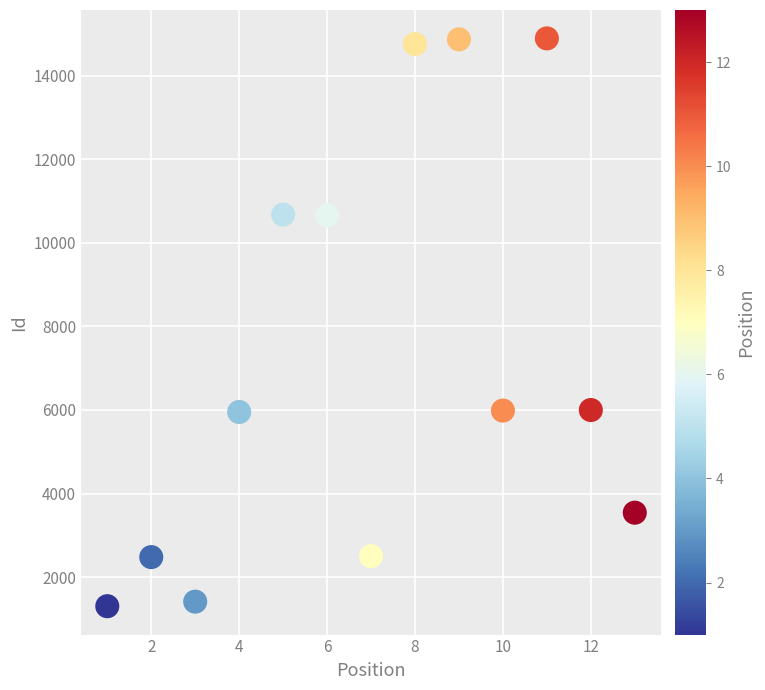

What is the range of X values (max minus min)?

12